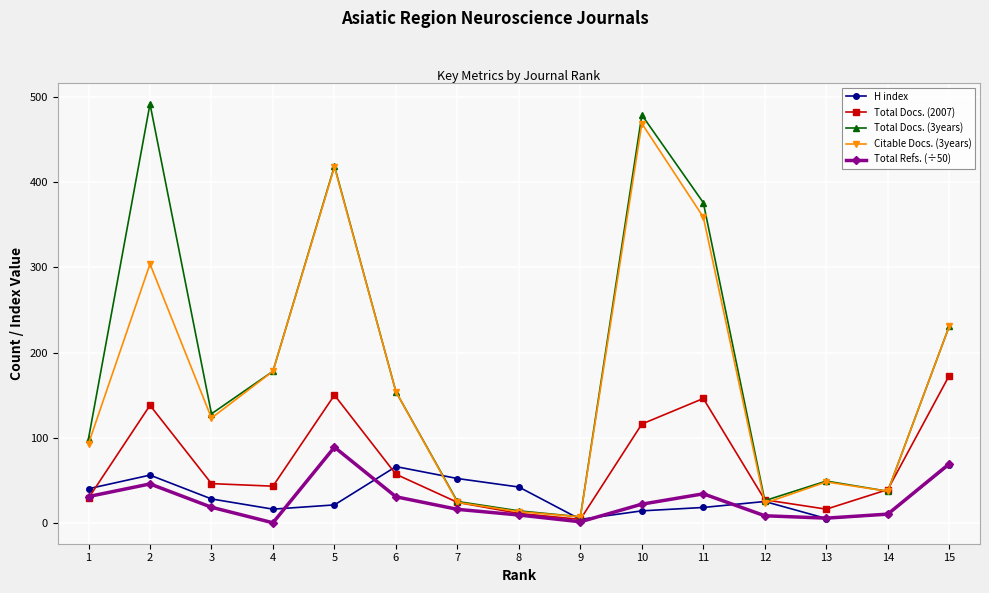

What are all the series names shown in the legend?

H index, Total Docs. (2007), Total Docs. (3years), Citable Docs. (3years), Total Refs. (÷50)